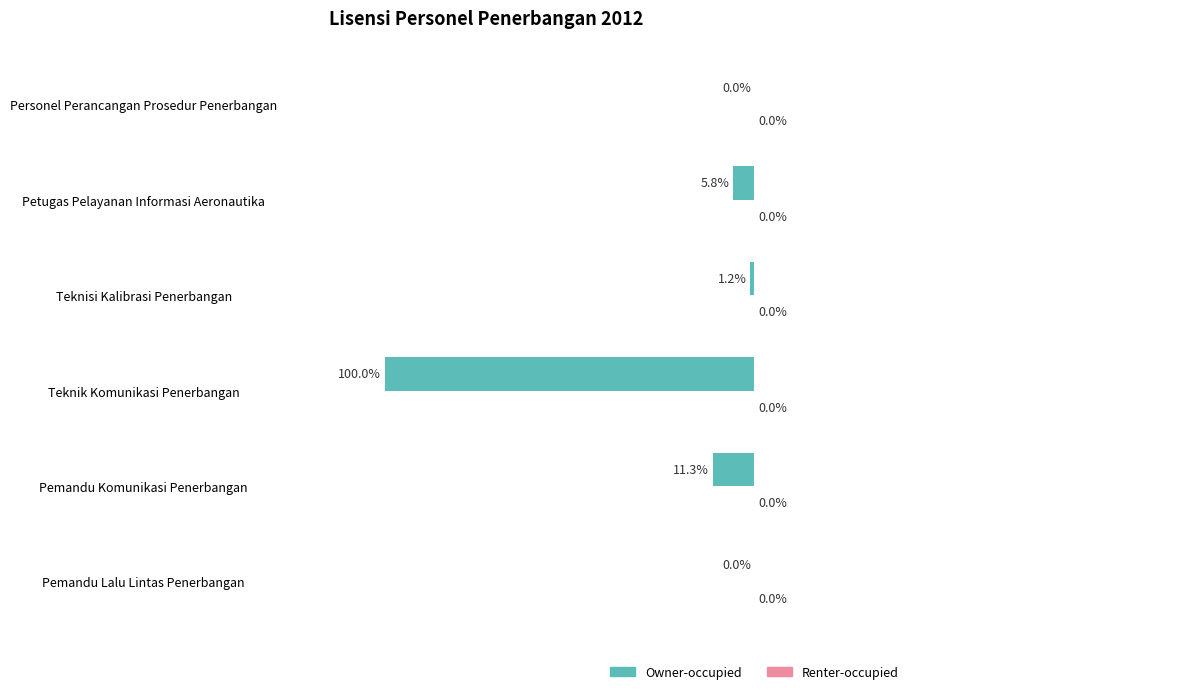

Which has a higher value, Teknisi Kalibrasi Penerbangan or Pemandu Lalu Lintas Penerbangan?

Pemandu Lalu Lintas Penerbangan